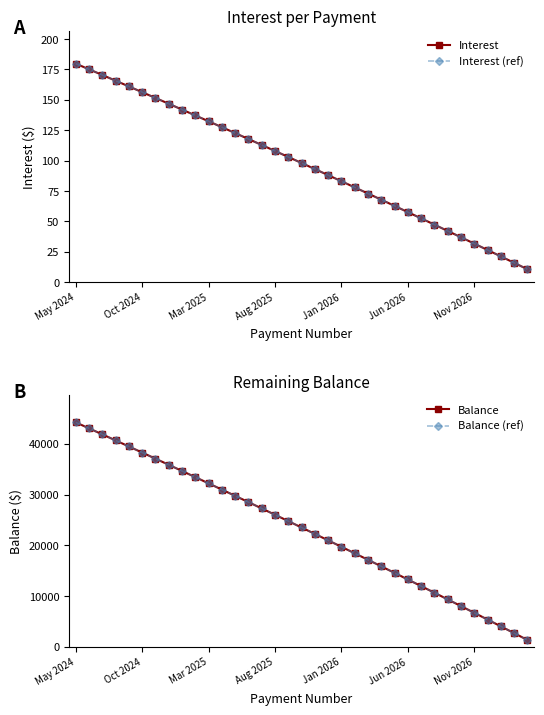

Which has a higher value, 10 or 26?

10